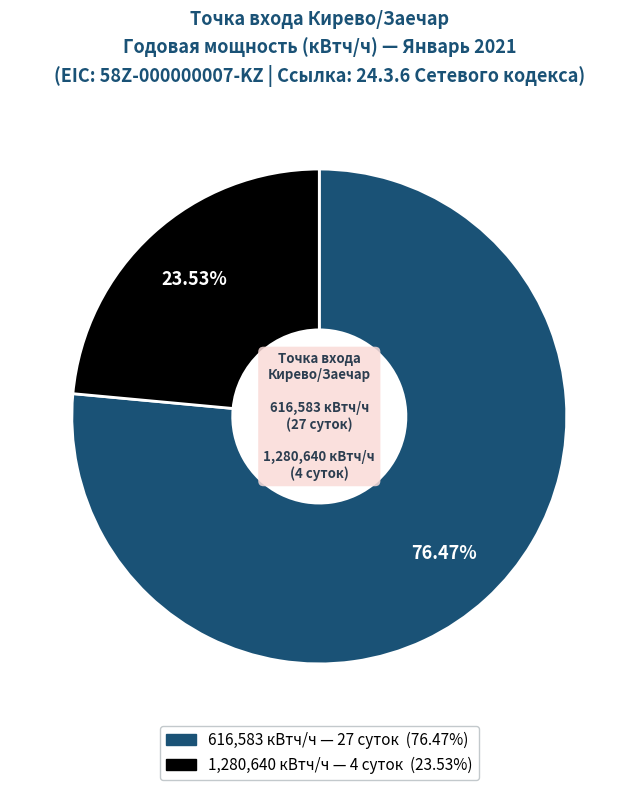

Between 616,583 кВтч/ч and 1,280,640 кВтч/ч, which is larger?

616,583 кВтч/ч